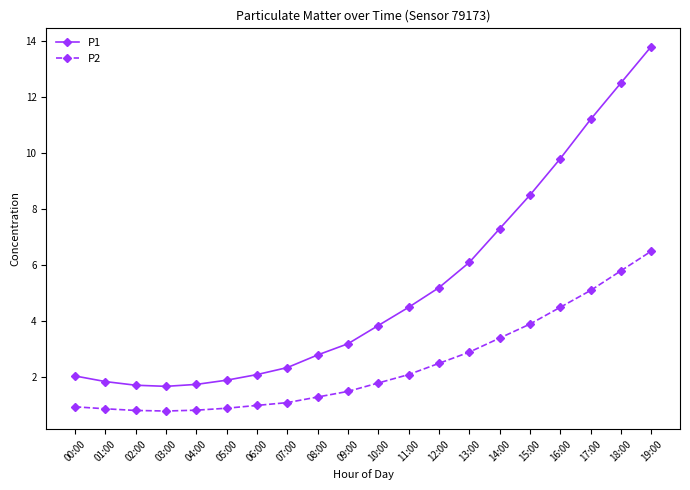

At how many categories does at least one series exceed 12?

2